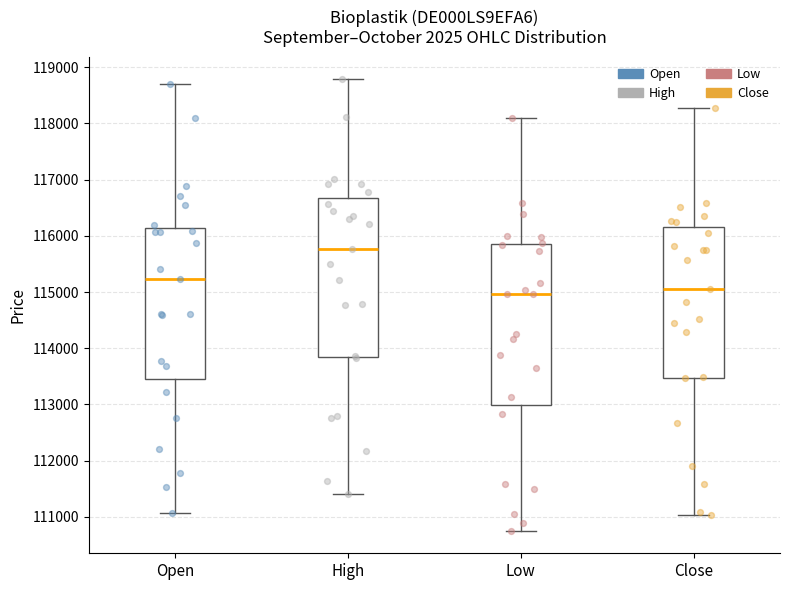

Which box has the highest median line?

High